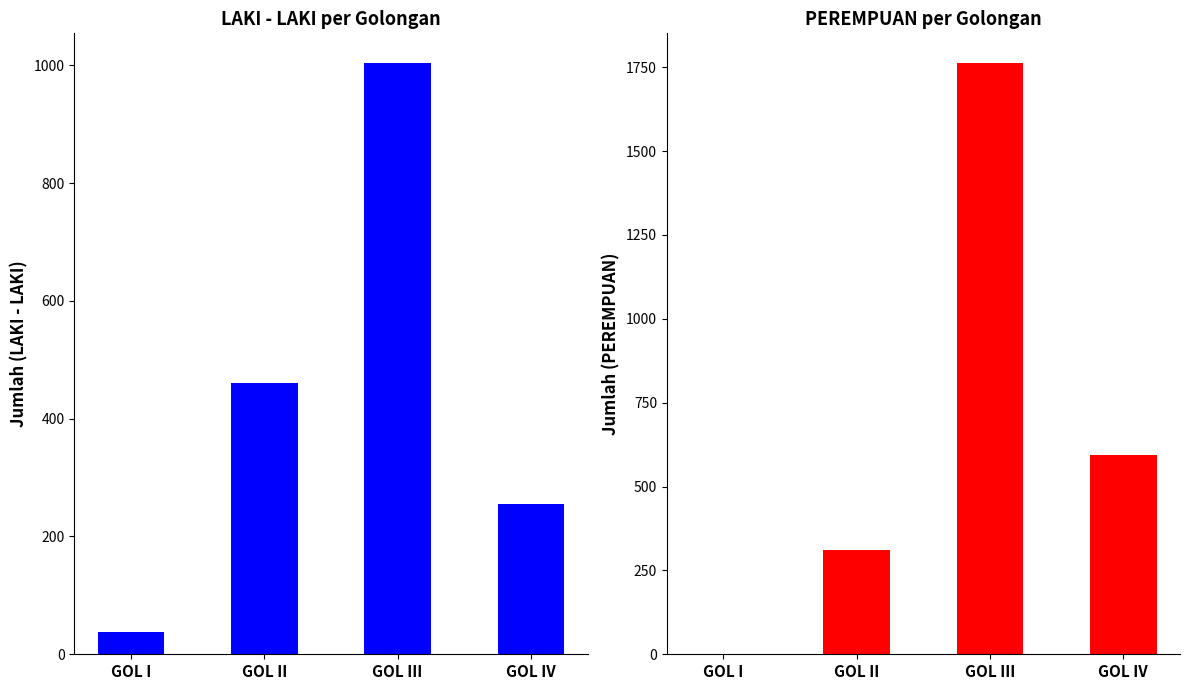

Reading right to left, list all the values displayed in this chart.

LAKI - LAKI: 255	1004	461	37
PEREMPUAN: 595	1763	311	1